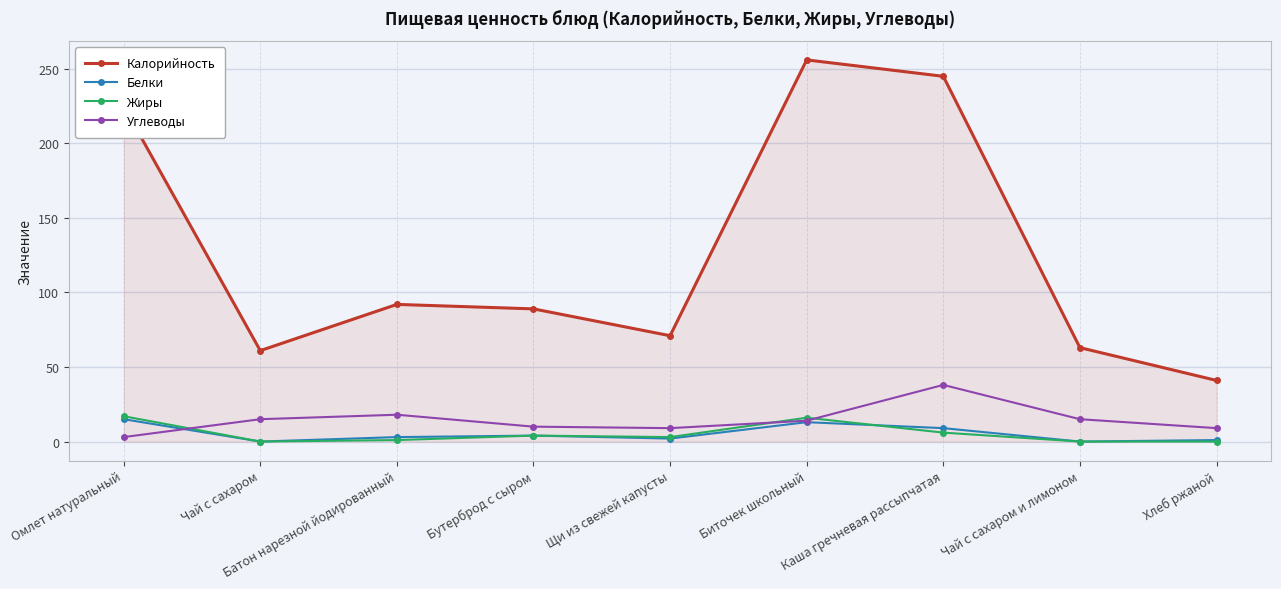

Which series has the largest total across all categories?

Калорийность